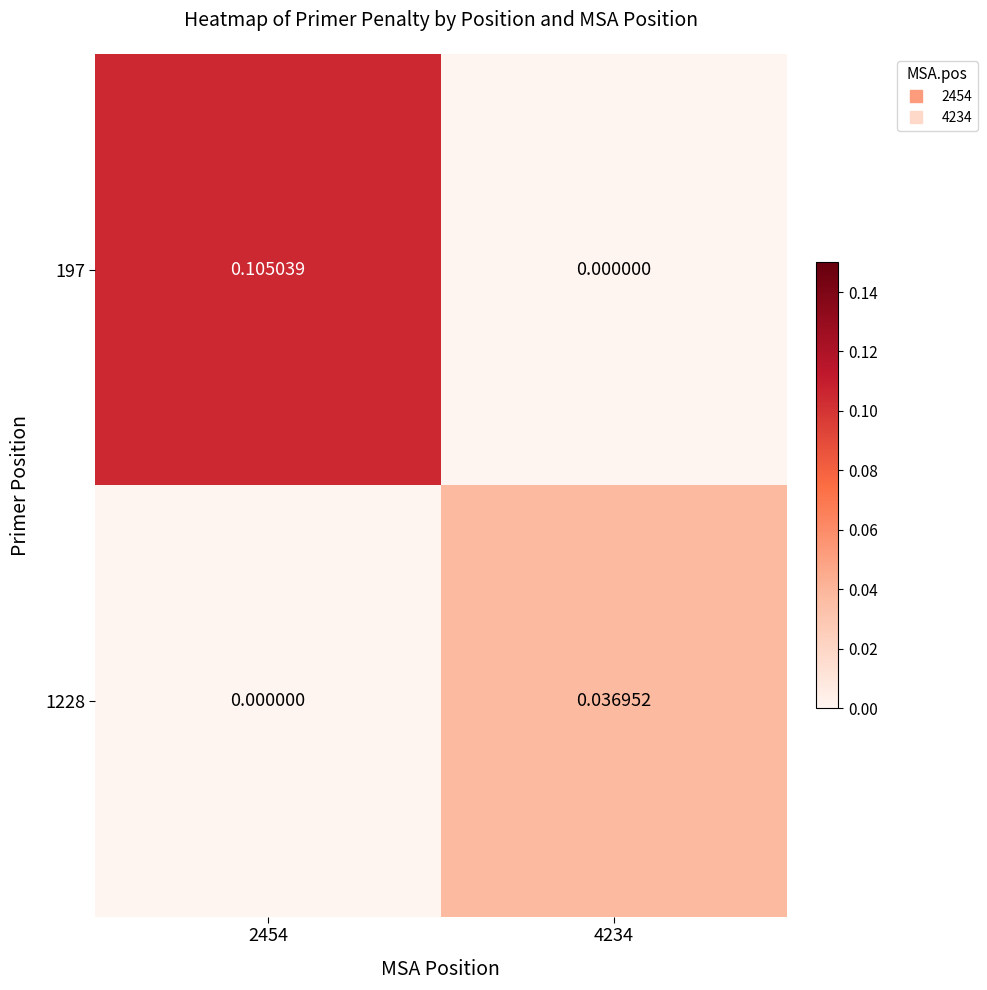

How many data points in 197 are above 0?

1